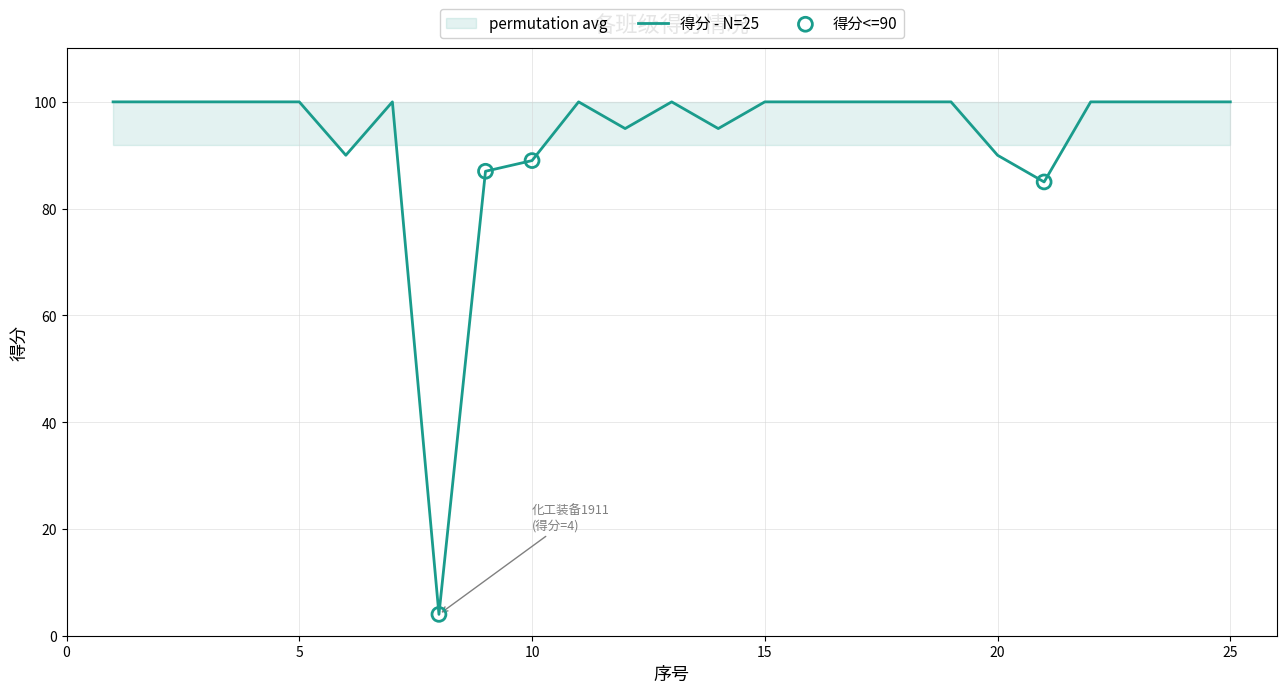

Which has a higher value, 9 or 11?

11